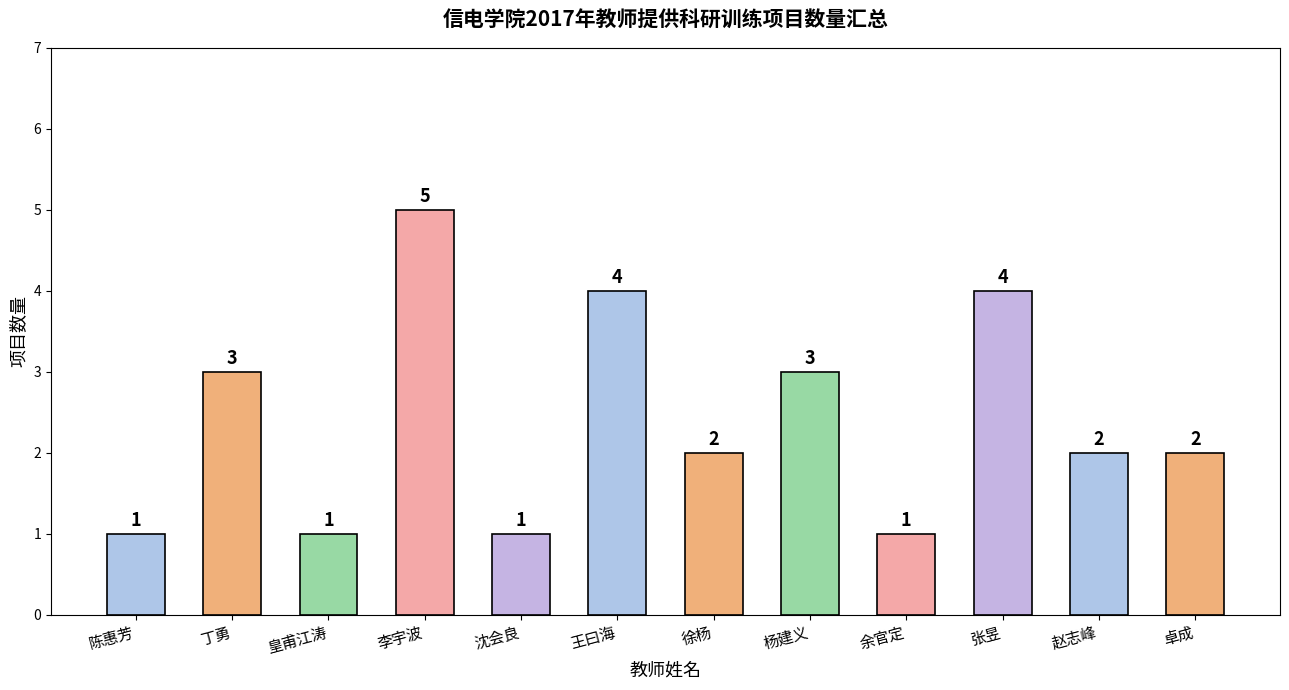

How many values are between 1 and 4?

11